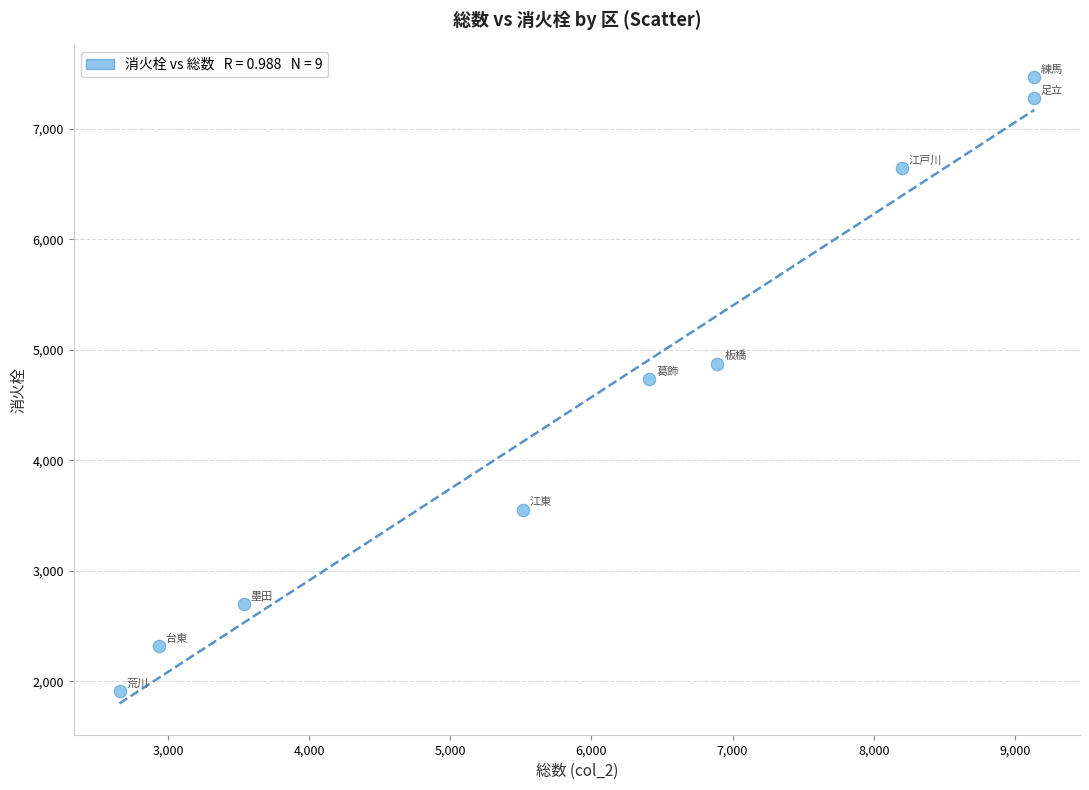

What is the average Y value?

4610